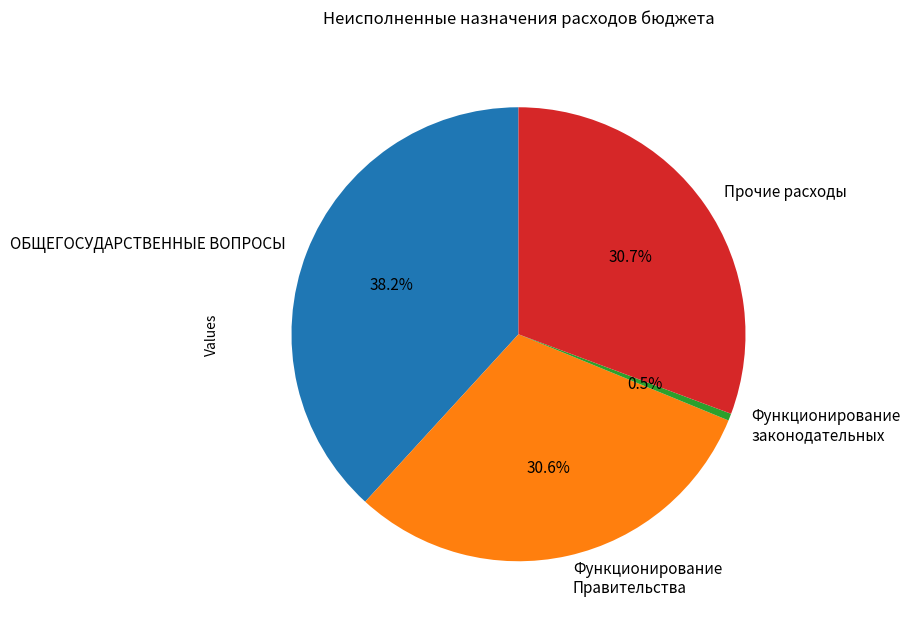

To the nearest percent, what is the difference between the Функционирование Правительства and ОБЩЕГОСУДАРСТВЕННЫЕ ВОПРОСЫ slice percentages?

8%